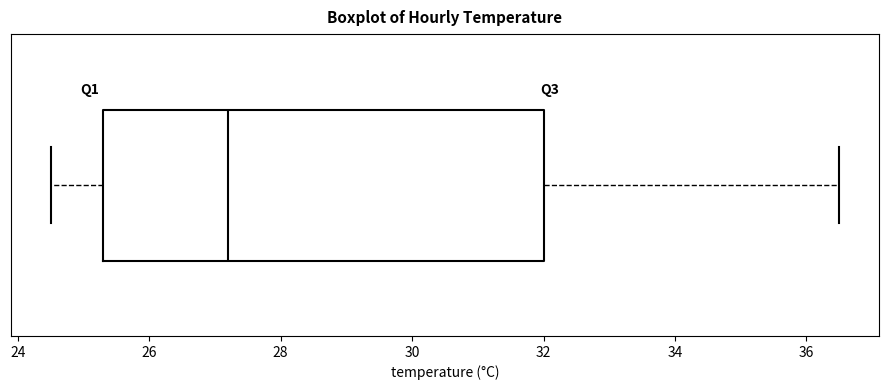

Transcribe this box plot: give where the median line is, the range the box spans, and where the two whiskers end, as read against the x-axis. The values are not printed on the chart, so give them approximately, as read against the axis.

median 27.2, box 25.4 to 32.0, whiskers 24.6 to 36.6